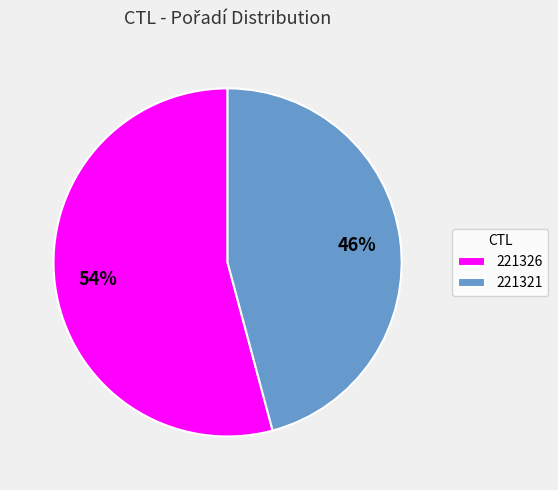

What is the ratio of the value at 221326 to the value at 221321?

1.2